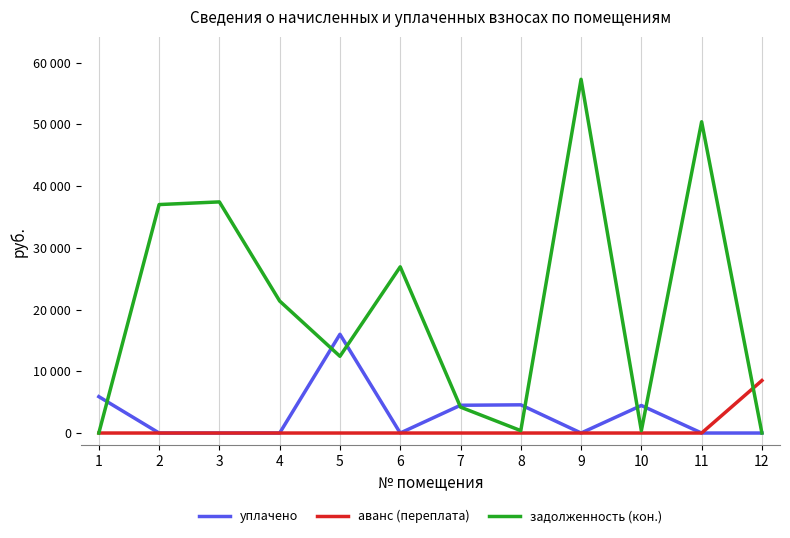

Which series has the widest spread of values?

задолженность (кон.)